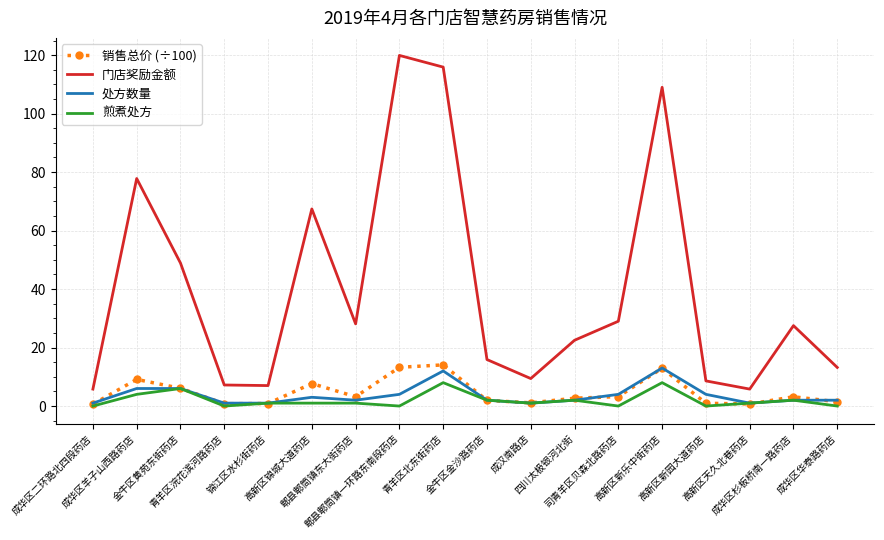

Which series has the largest total across all categories?

门店奖励金额